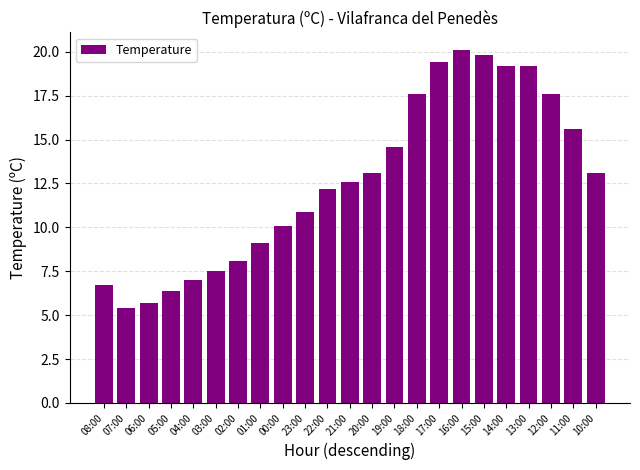

Reading left to right, list all the values displayed in this chart.

08:00=6.7	07:00=5.4	06:00=5.7	05:00=6.4	04:00=7.0	03:00=7.5	02:00=8.1	01:00=9.1	00:00=10.1	23:00=10.9	22:00=12.2	21:00=12.6	20:00=13.1	19:00=14.6	18:00=17.6	17:00=19.4	16:00=20.1	15:00=19.8	14:00=19.2	13:00=19.2	12:00=17.6	11:00=15.6	10:00=13.1